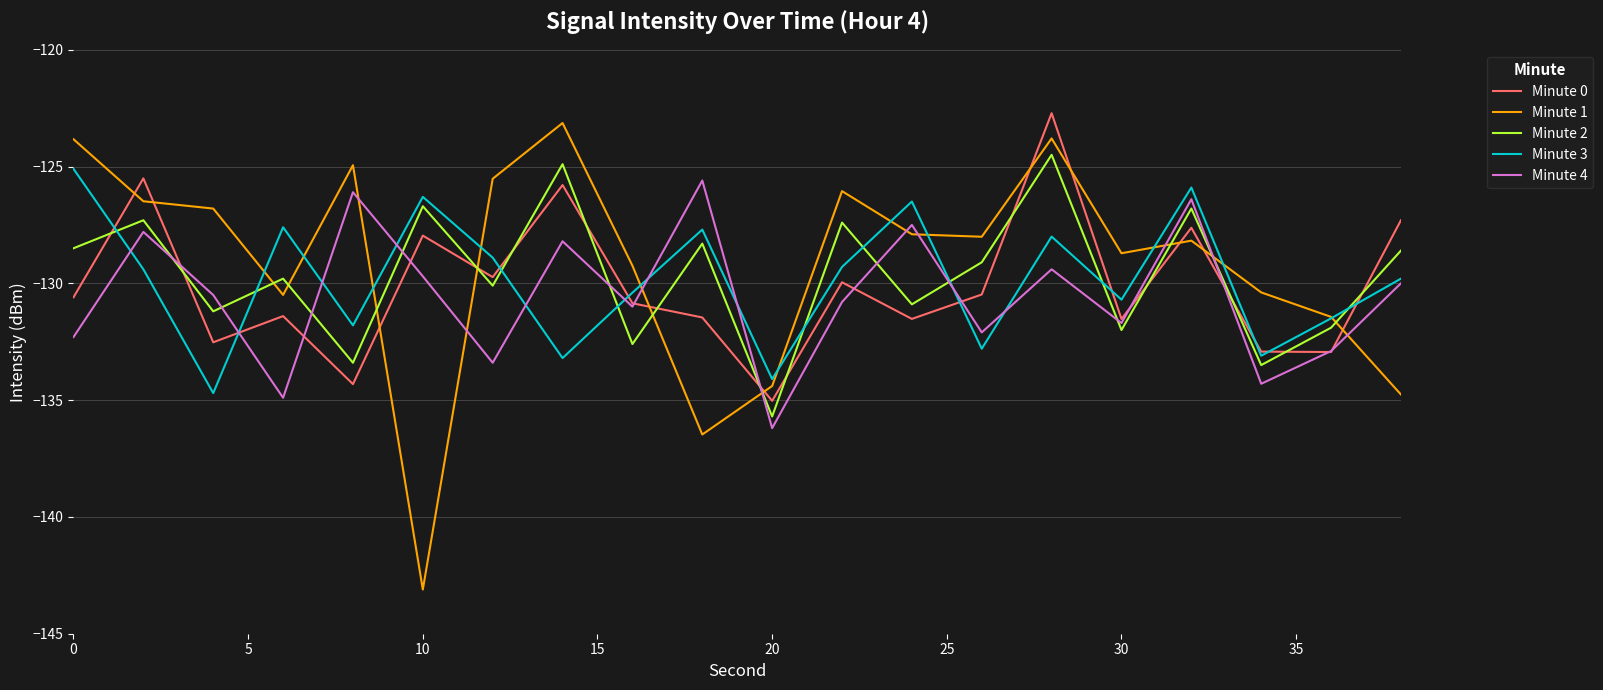

Which series has the widest spread of values?

Minute 1